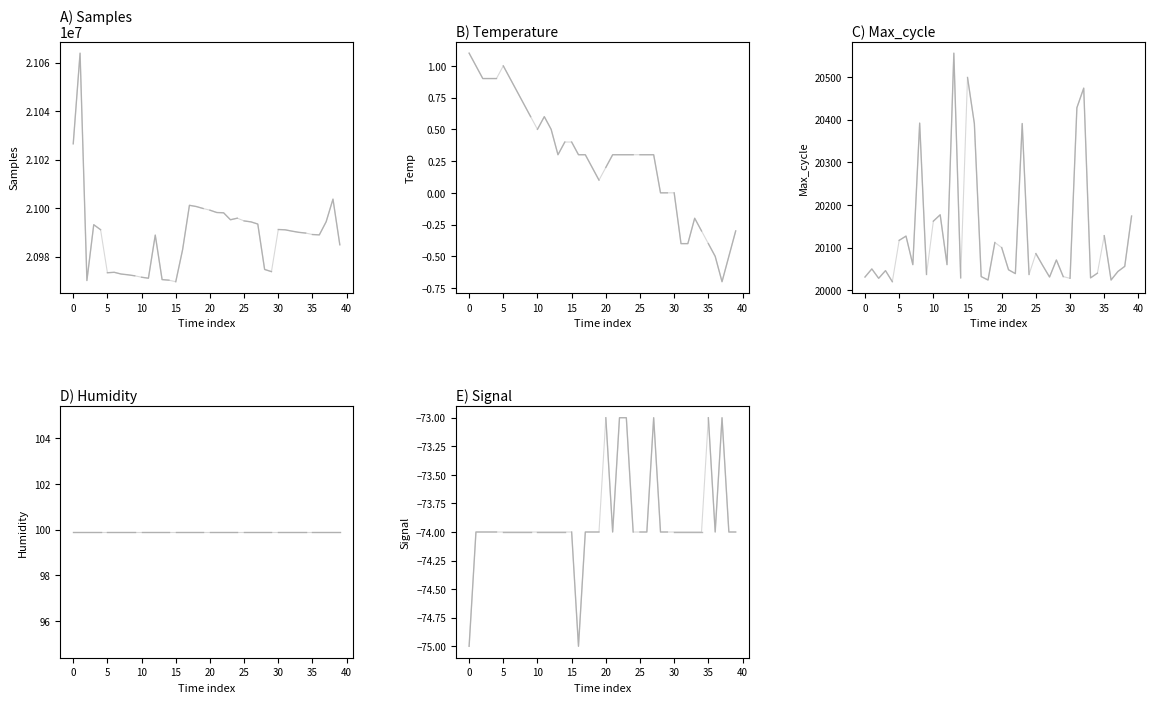

True or false: Max_cycle has a value of 35709.8 at 01:54.

False